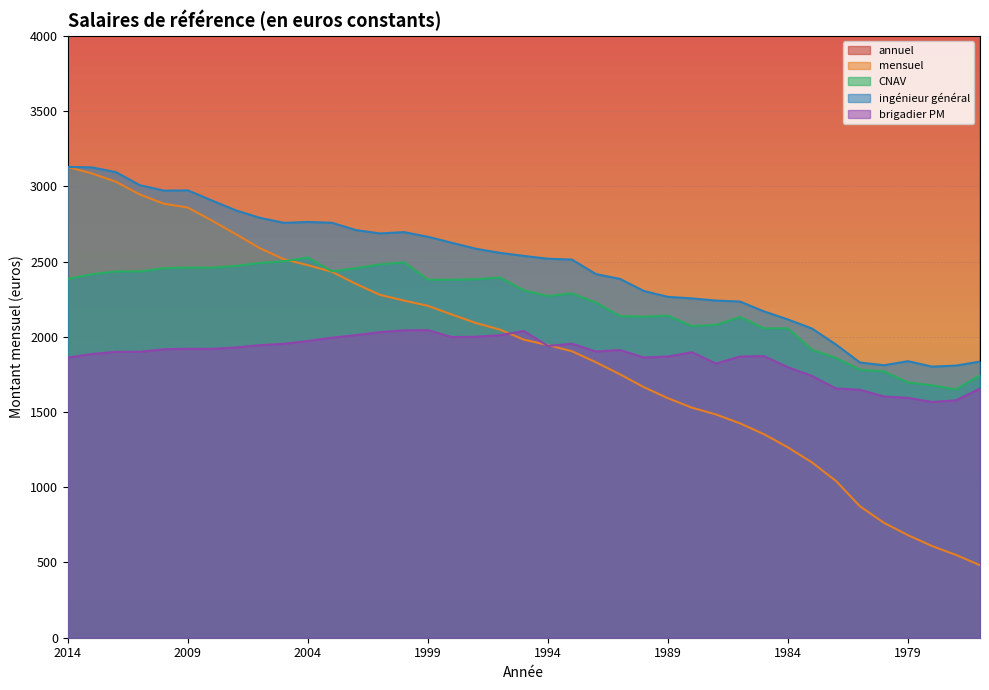

True or false: ingénieur général and brigadier PM cross at least once.

False